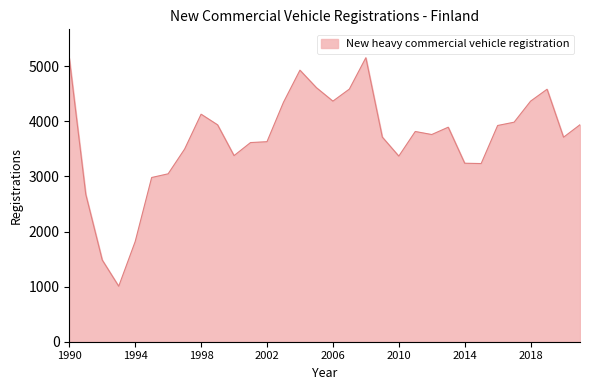

What is the sum of all values?

117876